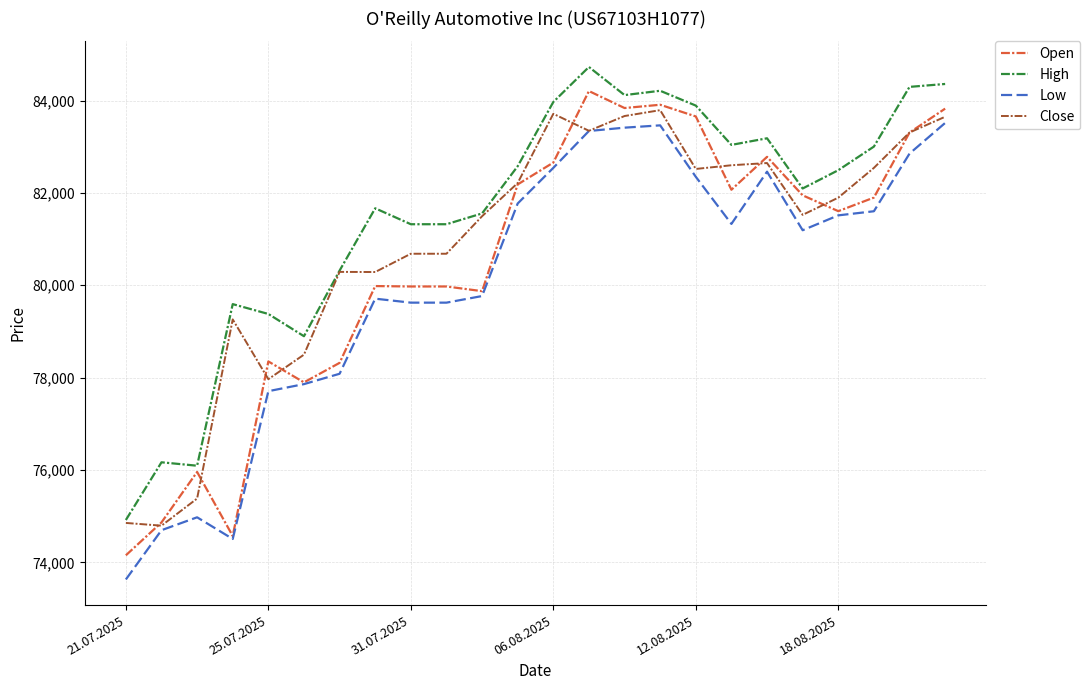

What is the maximum value for High?

84726